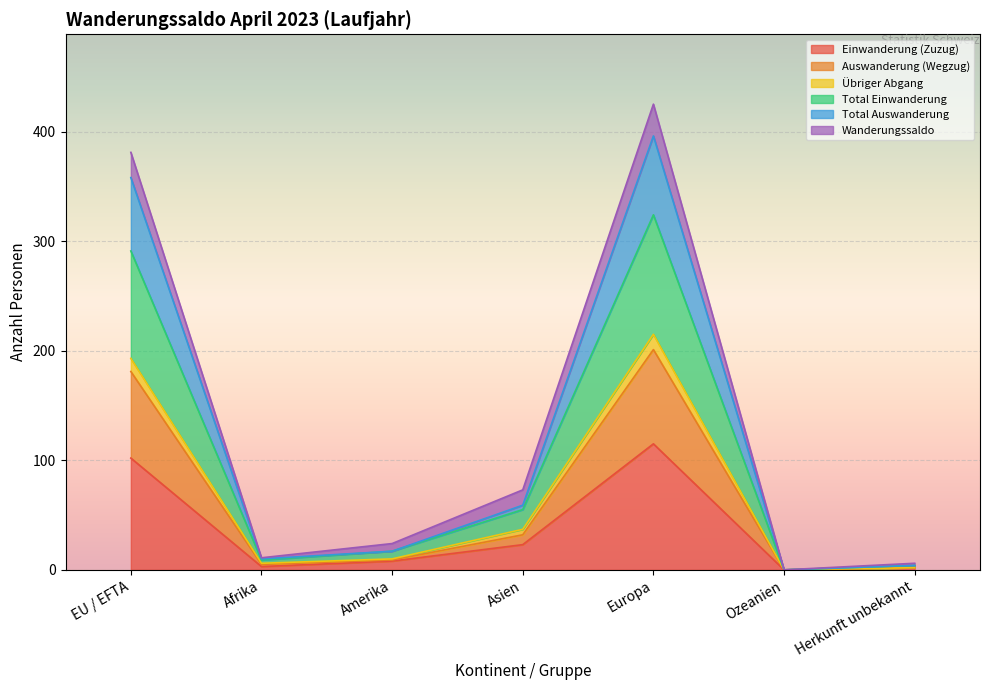

Rank the categories by Einwanderung (Zuzug) value from highest to lowest.

Europa, EU / EFTA, Asien, Amerika, Afrika, Herkunft unbekannt, Ozeanien